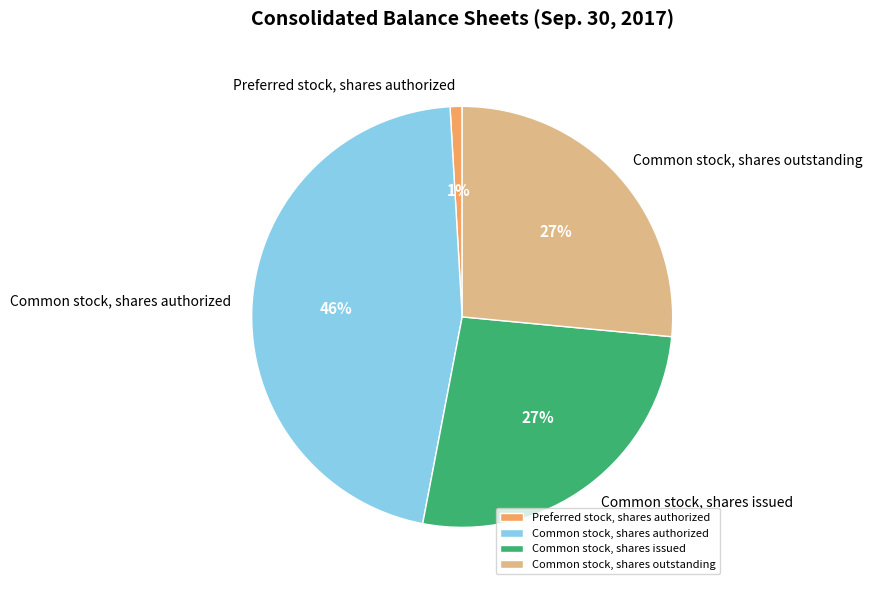

Which has a higher value, Preferred stock, shares authorized or Common stock, shares outstanding?

Common stock, shares outstanding